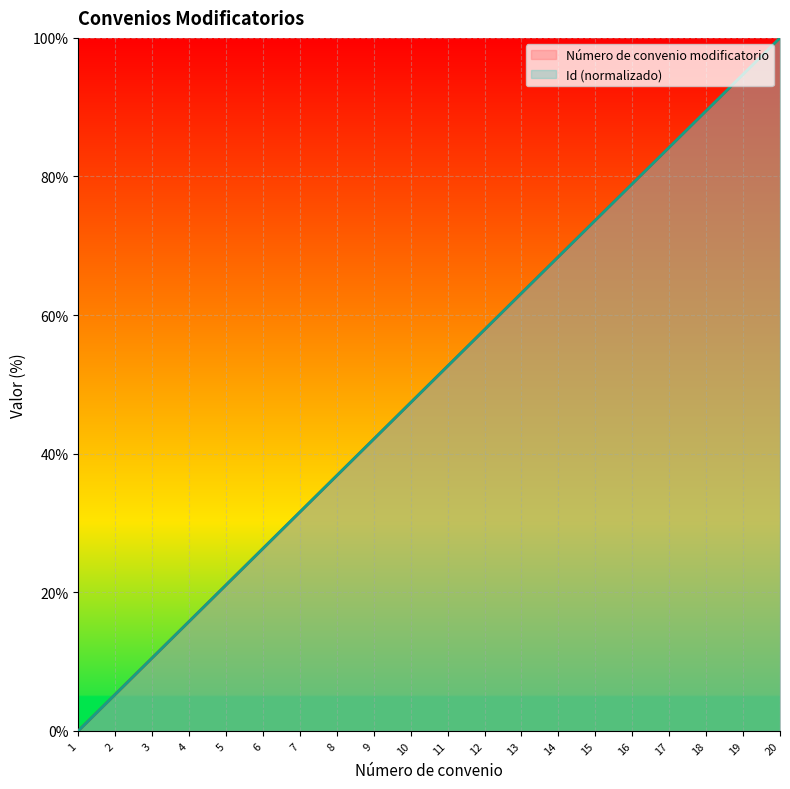

What is the highest value of the Id series?

100.0